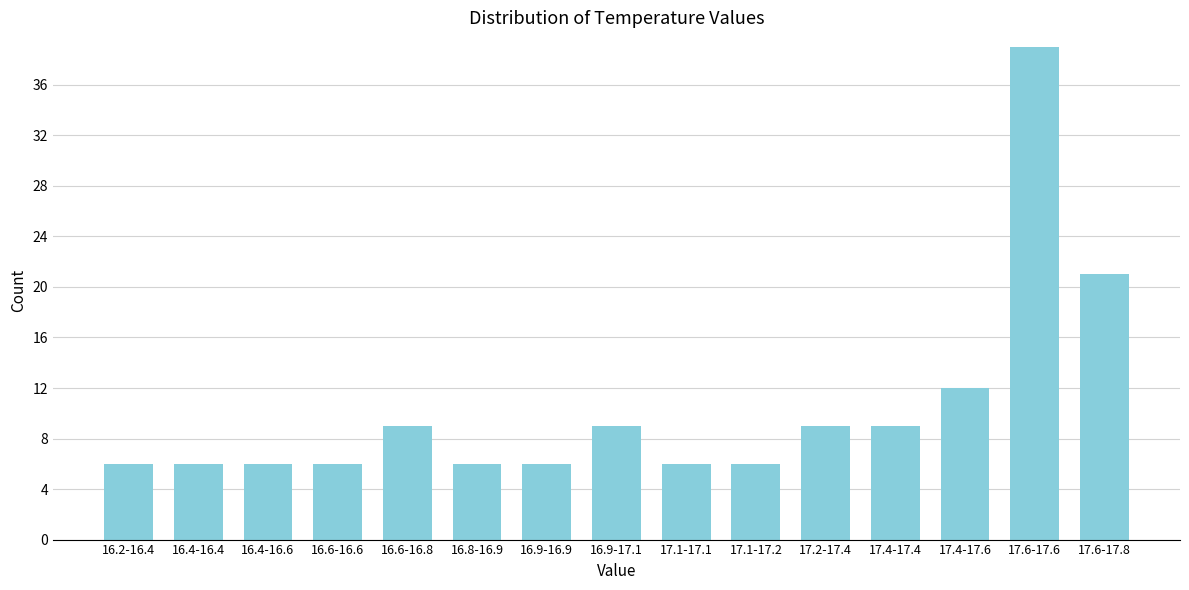

Reading left to right, list all the values displayed in this chart.

6	6	6	6	9	6	6	9	6	6	9	9	12	39	21